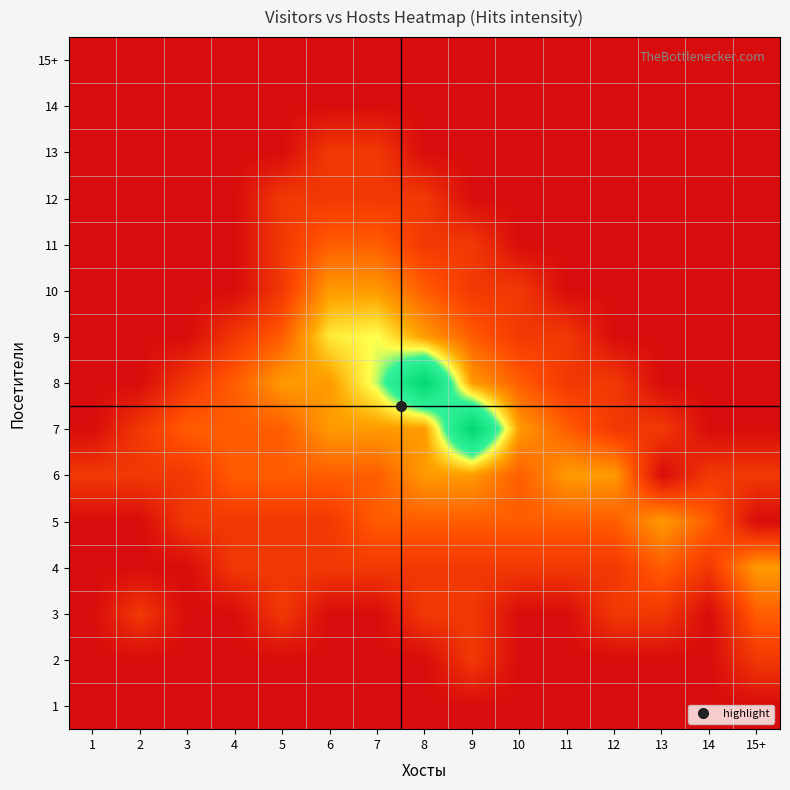

At how many categories does at least one series exceed 2?

4